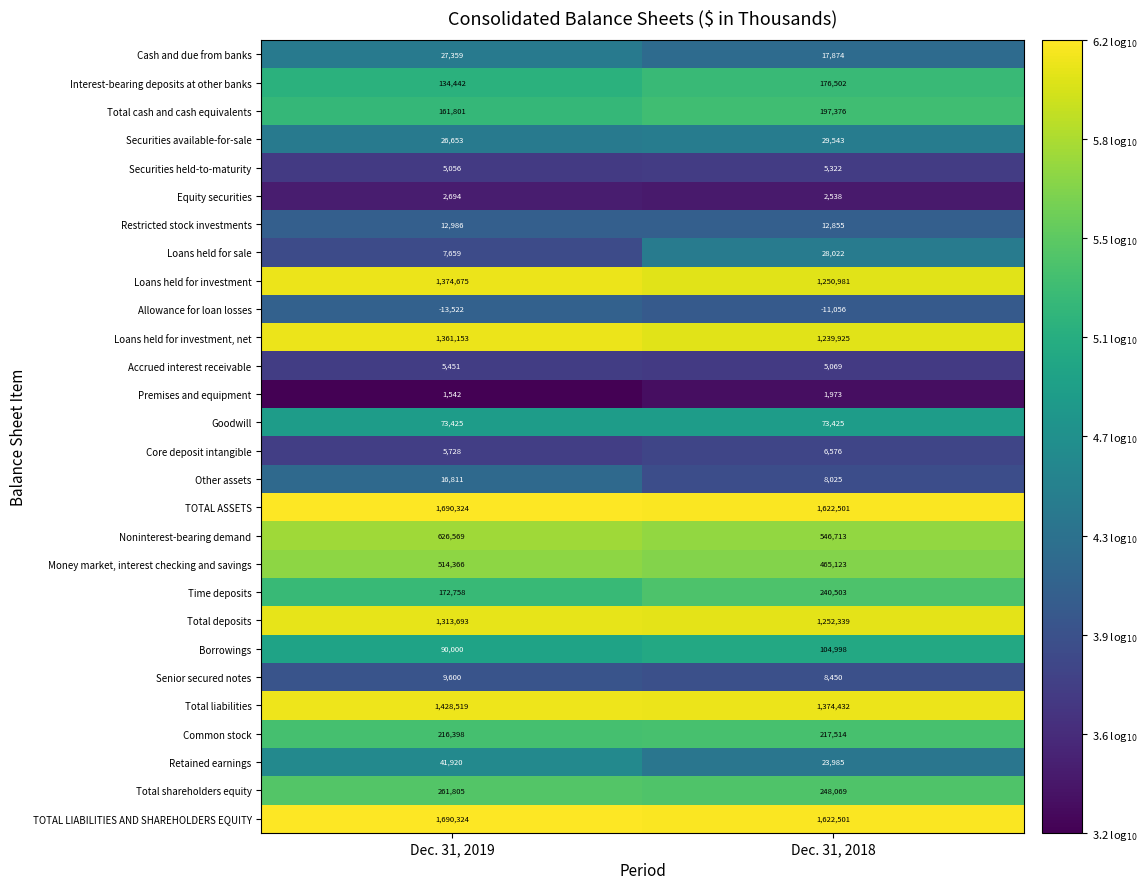

Read the Equity securities value at Dec. 31, 2018.

2538